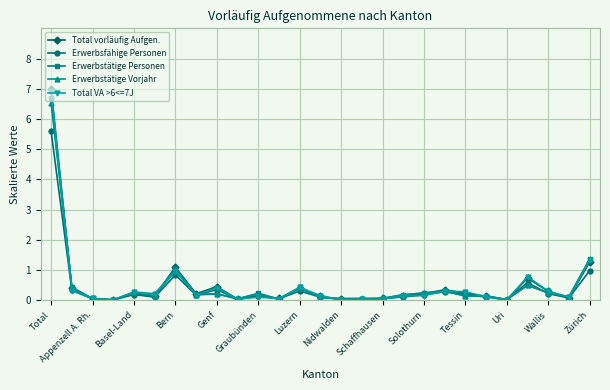

True or false: Erwerbstätige Personen has more than 1 points higher than both neighbors.

True